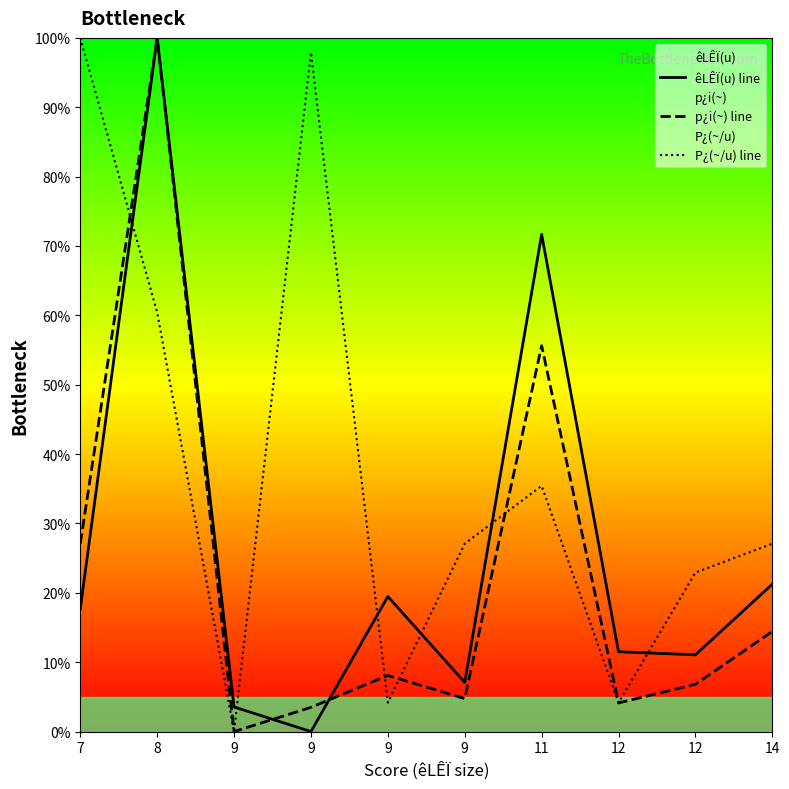

Which series ends up on top after the final intersection of p¿i(~) line and êLÊÏ(u) line?

êLÊÏ(u) line